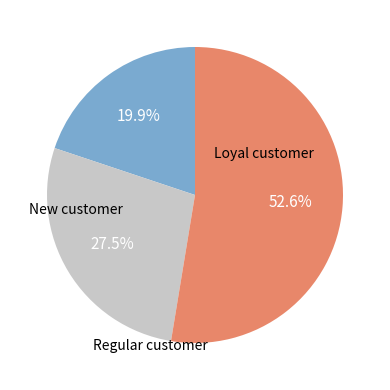

Is there any slice that represents more than half of the pie?

Yes